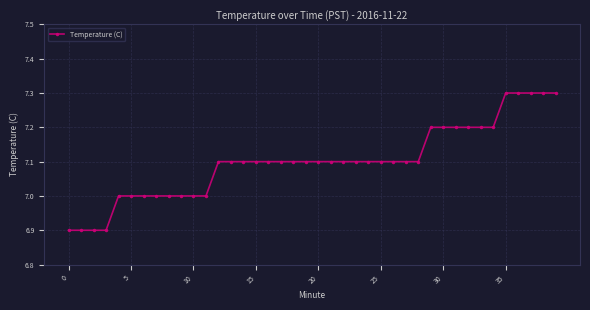

What is the difference between the maximum and second lowest values?

0.4